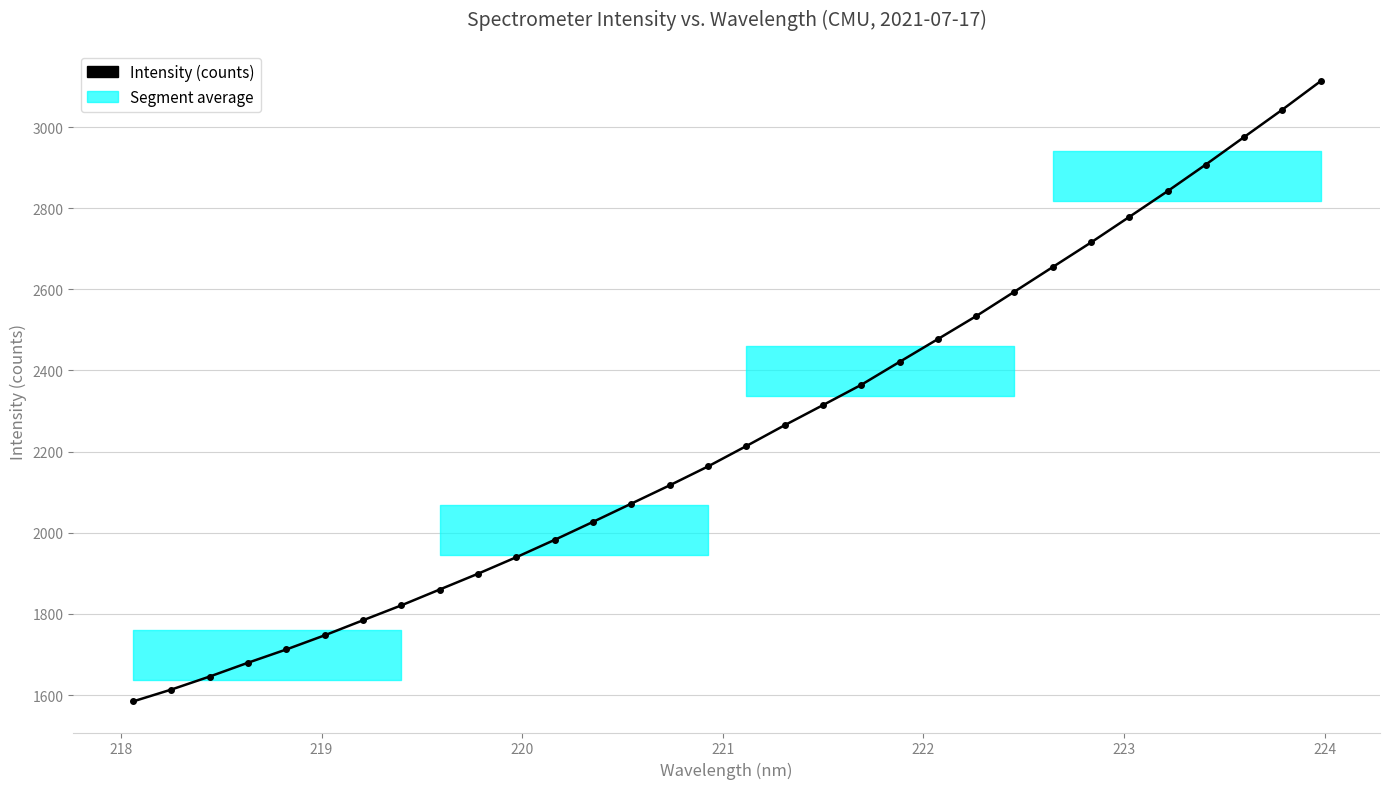

What is the difference between the maximum and minimum values?

1529.1